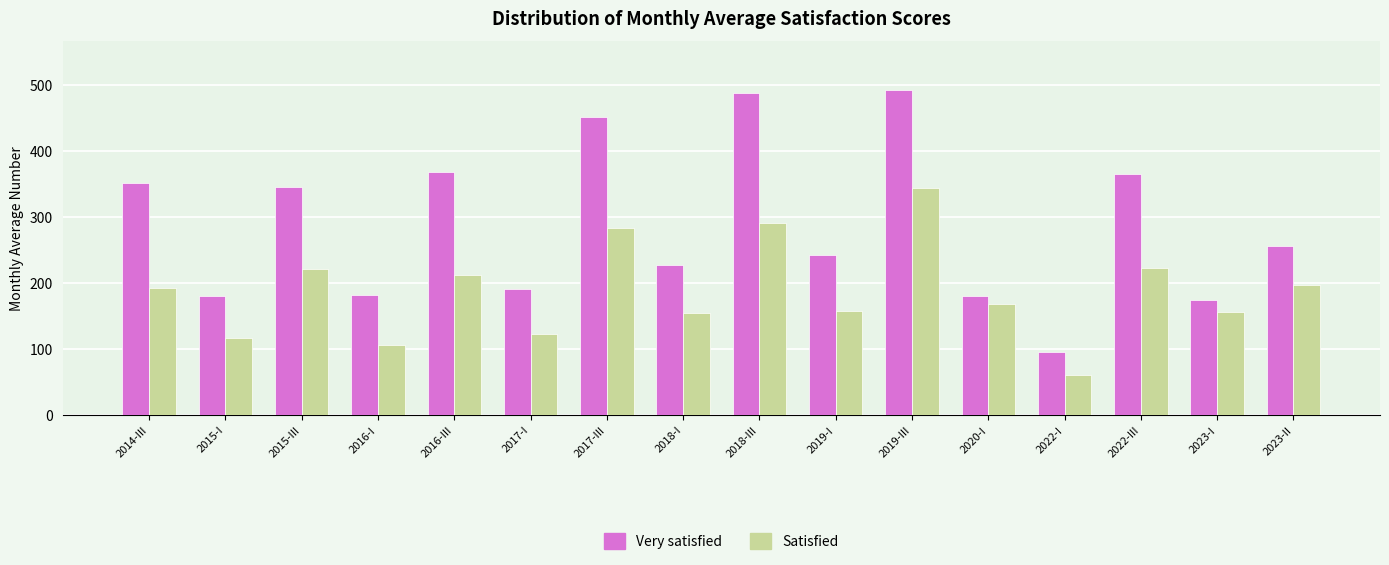

What is the label of the 14th bar from the right?

2015-III